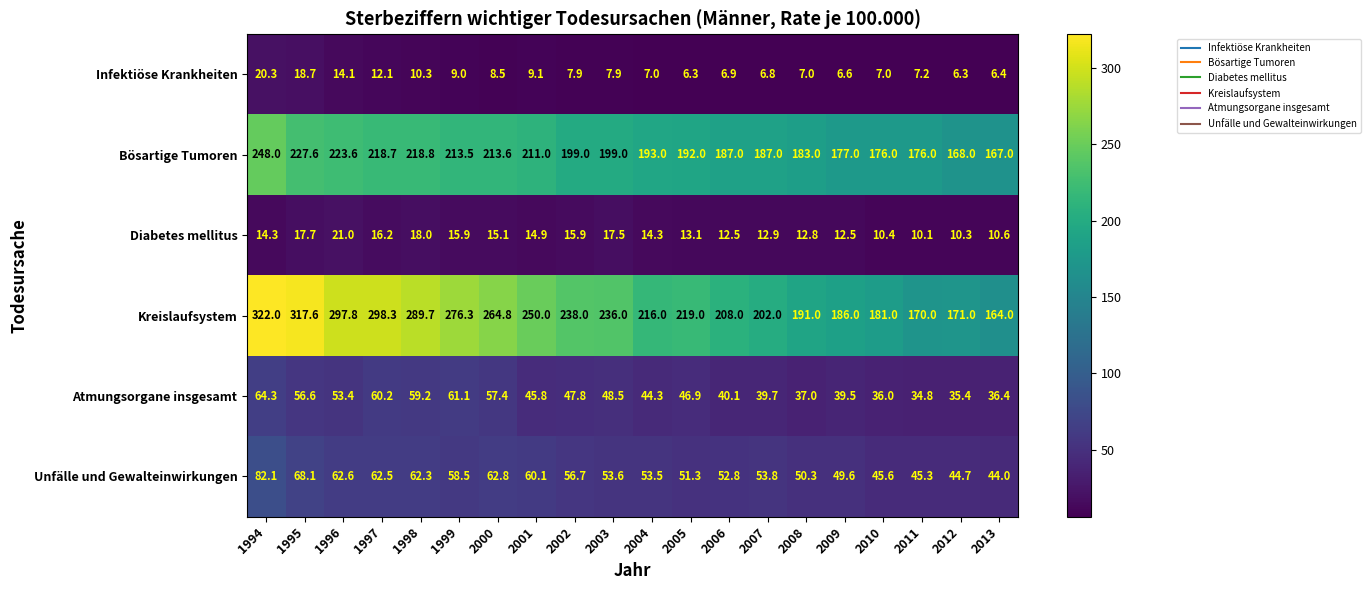

Rank the series by their maximum value, from lowest to highest.

Infektiöse Krankheiten, Diabetes mellitus, Atmungsorgane insgesamt, Unfälle und Gewalteinwirkungen, Bösartige Tumoren, Kreislaufsystem